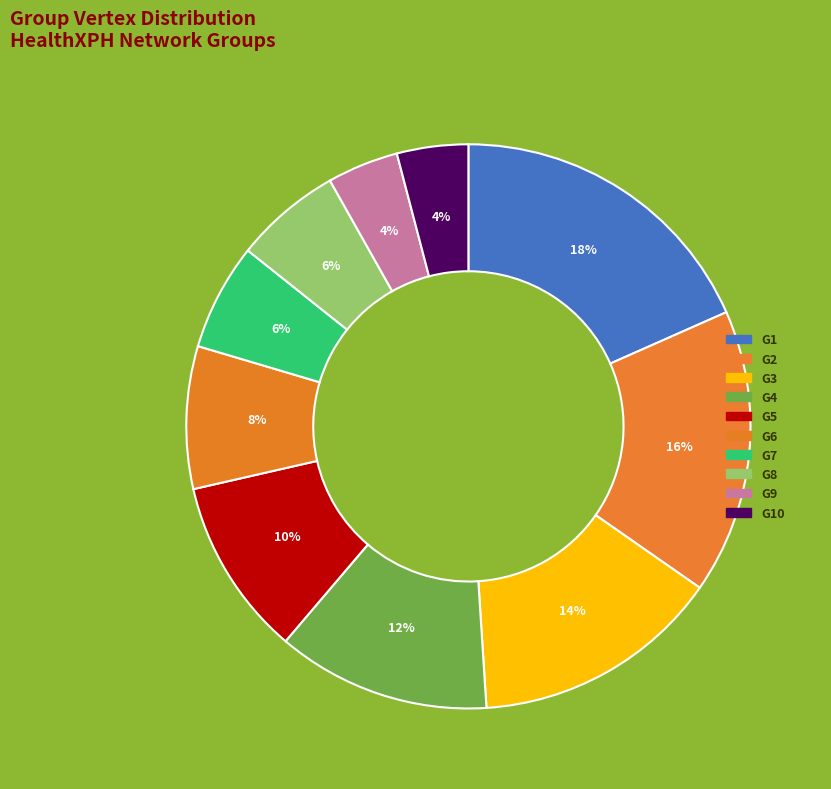

Is the sum of G6 and G10 greater than half?

No